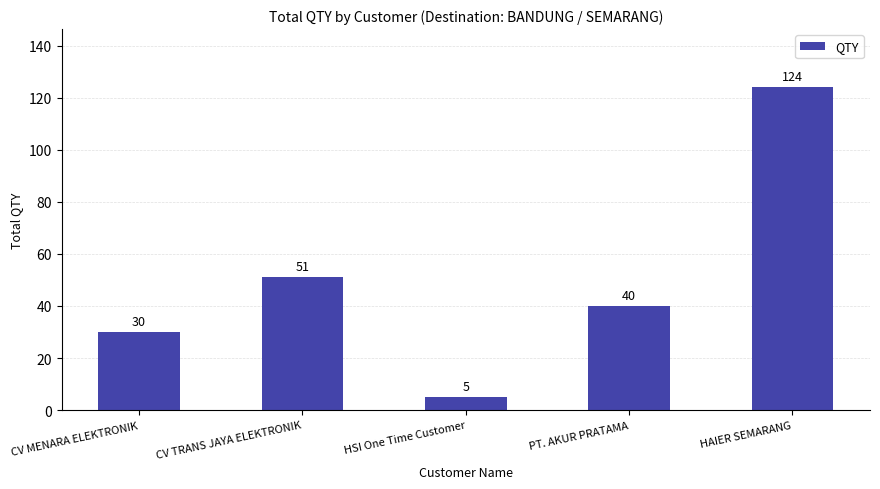

Rank the categories by value from lowest to highest.

HSI One Time Customer, CV MENARA ELEKTRONIK, PT. AKUR PRATAMA, CV TRANS JAYA ELEKTRONIK, HAIER SEMARANG